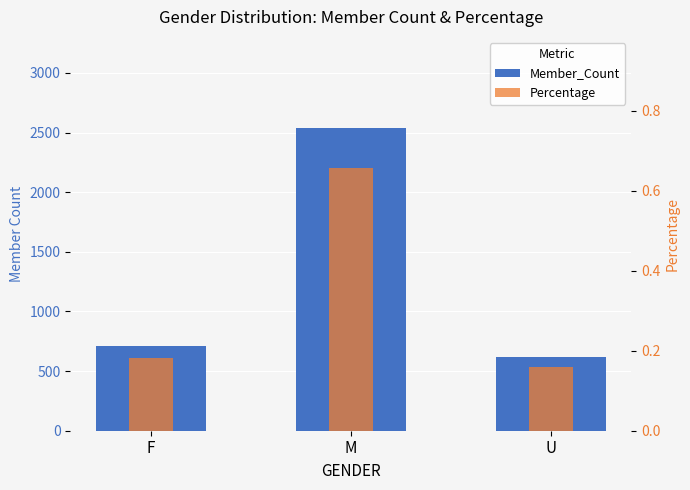

What is the average value of the Percentage series?

0.3